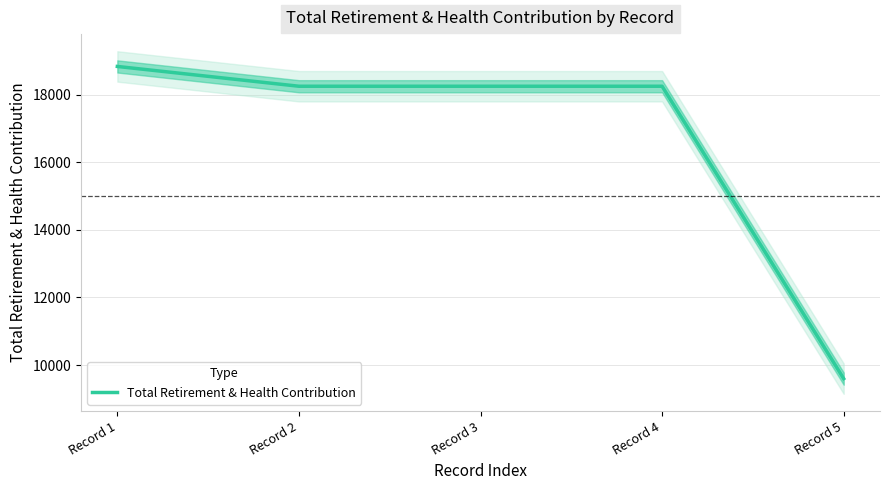

The value at Record 1 is 12460. True or false?

False